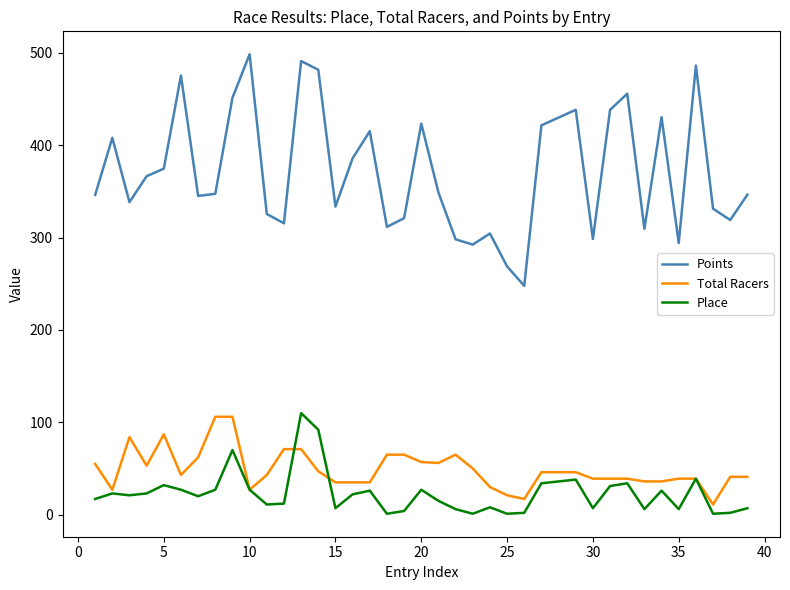

Which series has the largest total across all categories?

Points